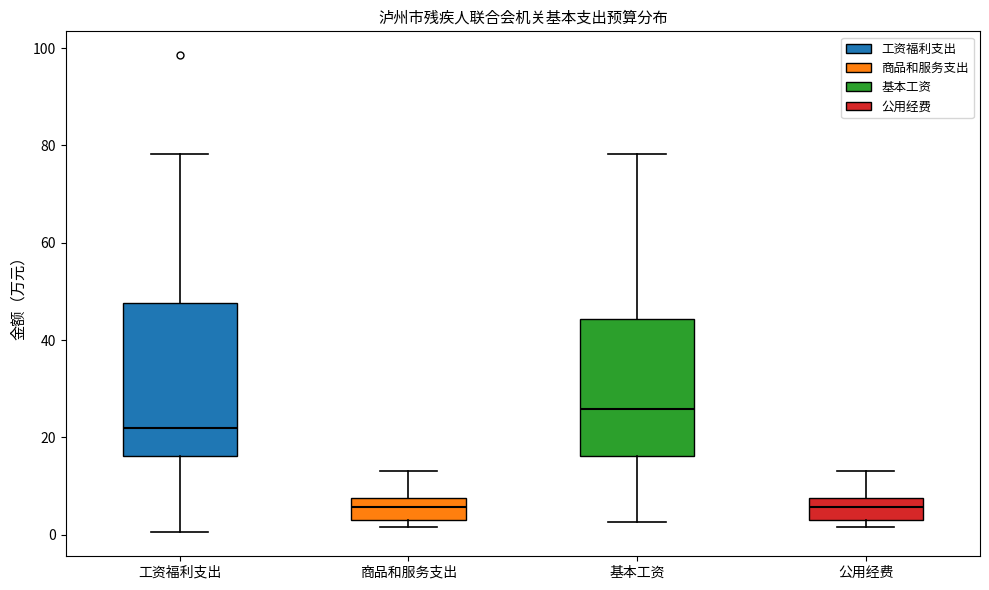

Reading left to right, read every box against the y-axis: the position of its median line, the range the box covers, and the ends of its whiskers. The values are not printed on the chart, so give them approximately, as read against the axis.

工资福利支出: median 22, box 16 to 48, whiskers 0 to 78
商品和服务支出: median 6, box 4 to 8, whiskers 2 to 14
基本工资: median 26, box 16 to 44, whiskers 2 to 78
公用经费: median 6, box 4 to 8, whiskers 2 to 14